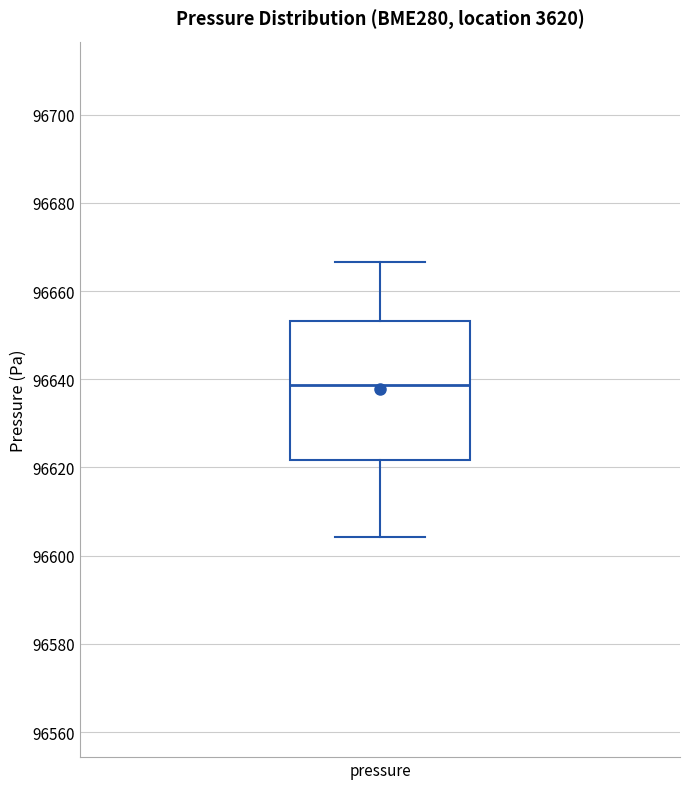

Transcribe this box plot: give where the median line is, the range the box spans, and where the two whiskers end, as read against the y-axis. The values are not printed on the chart, so give them approximately, as read against the axis.

median 96638, box 96622 to 96654, whiskers 96604 to 96666